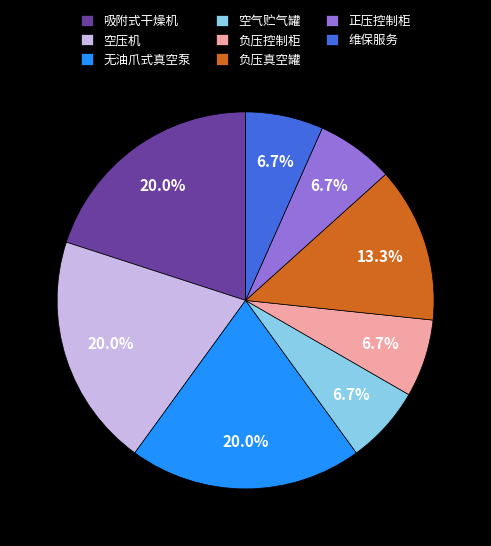

To the nearest percent, what portion does 空压机 represent?

20%